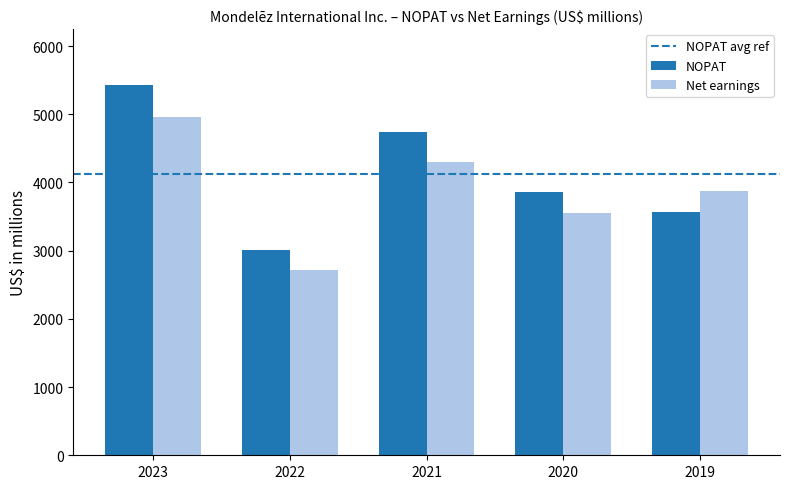

What is the smallest value displayed?

2717